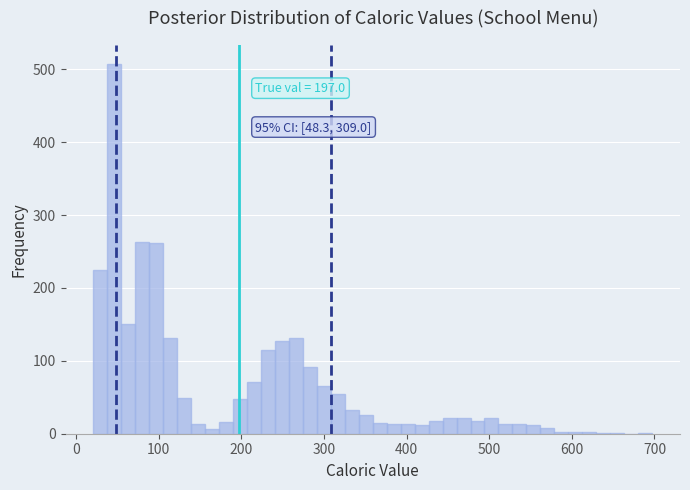

Around what value on the x-axis is the tallest bar? Give the approximate position of its centre, as read against the axis.

50